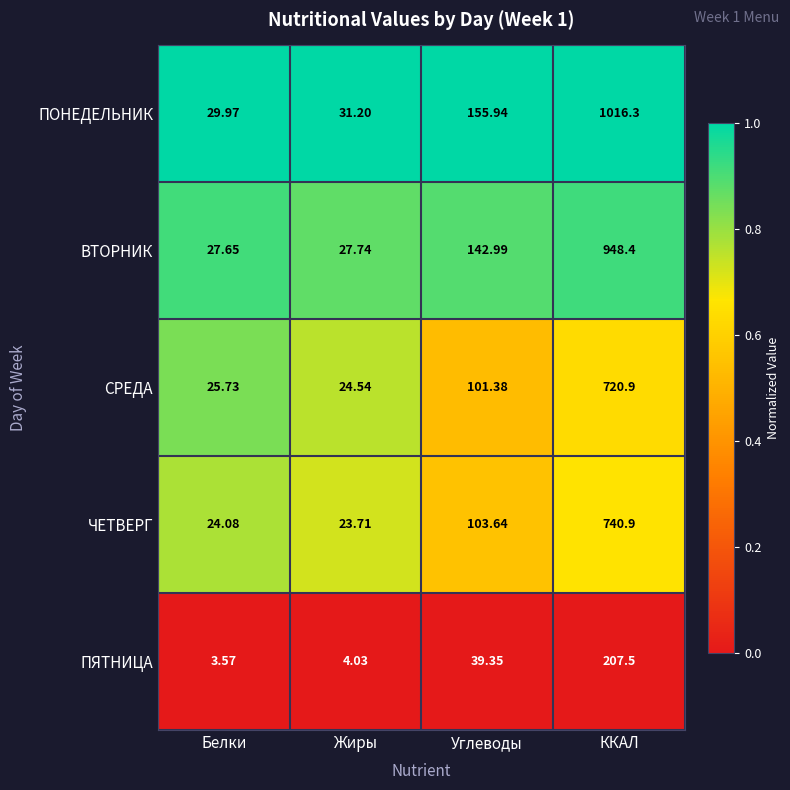

Where does the ПОНЕДЕЛЬНИК series first go above 155?

Углеводы